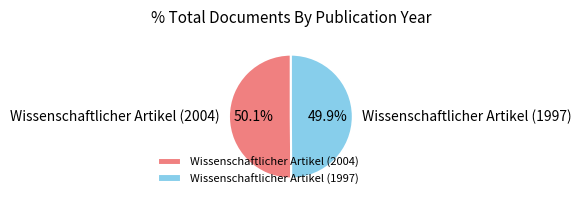

To the nearest percent, what is the average slice percentage?

50%